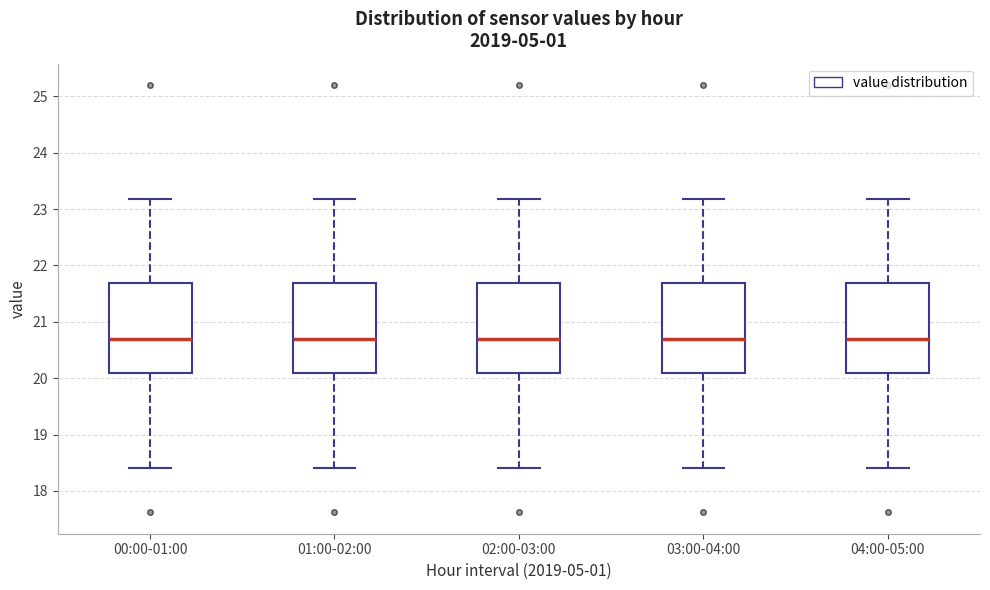

Where does the lower whisker of the box for 04:00-05:00 end on the y-axis? The values are not printed on the chart, so give them approximately, as read against the axis.

18.4